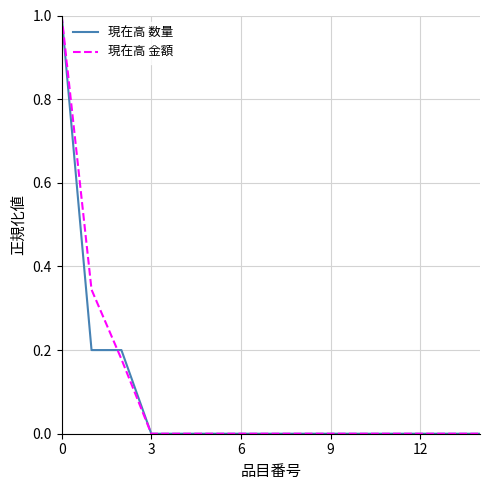

What is the maximum value shown in the chart?

1.0